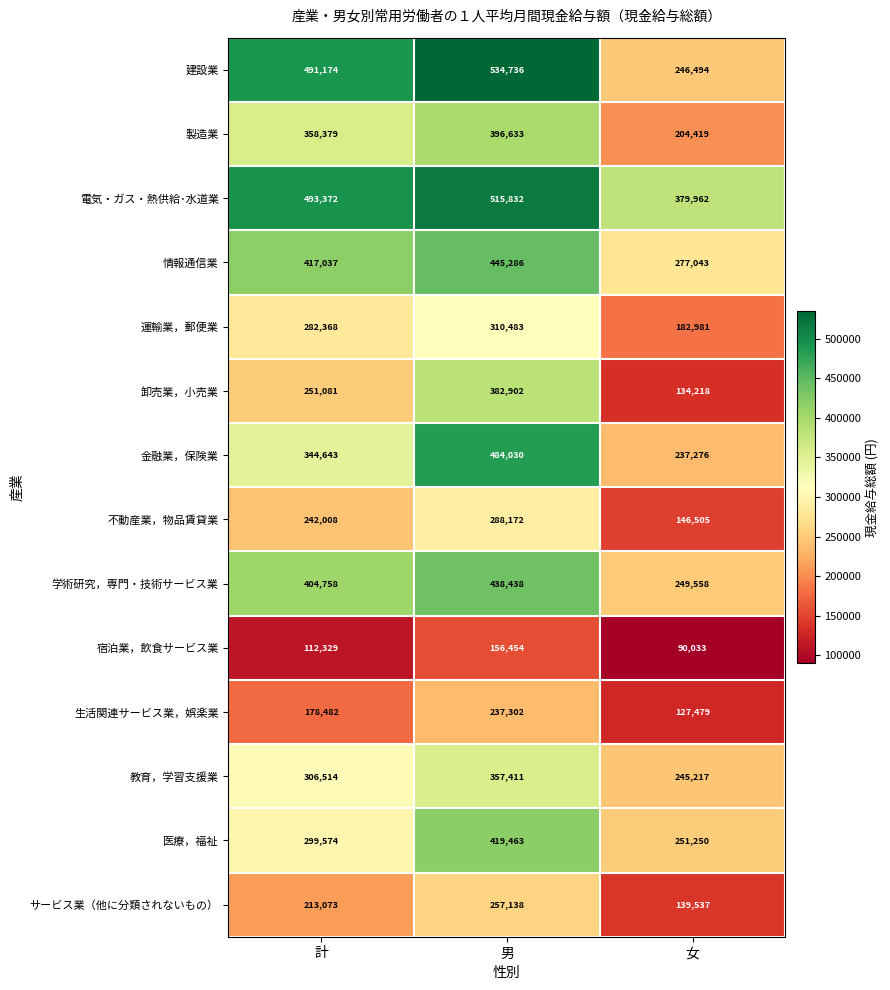

Which series changed the most between 計 and 男?

金融業，保険業